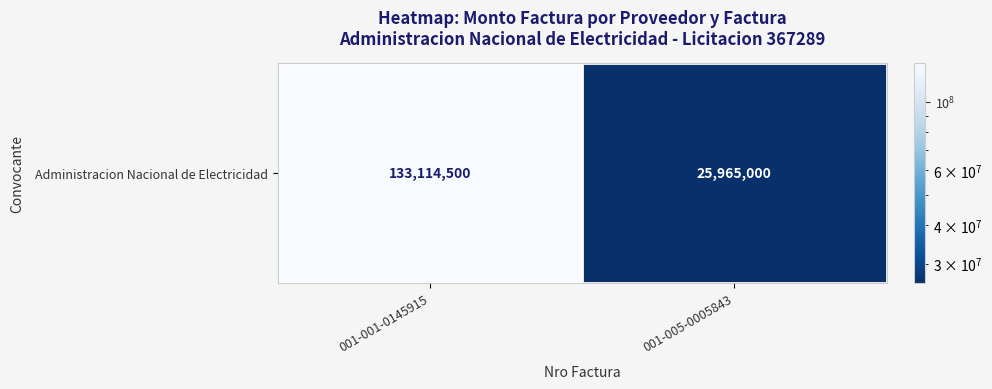

Reading right to left, transcribe all the data shown in this chart.

25965000	133114500